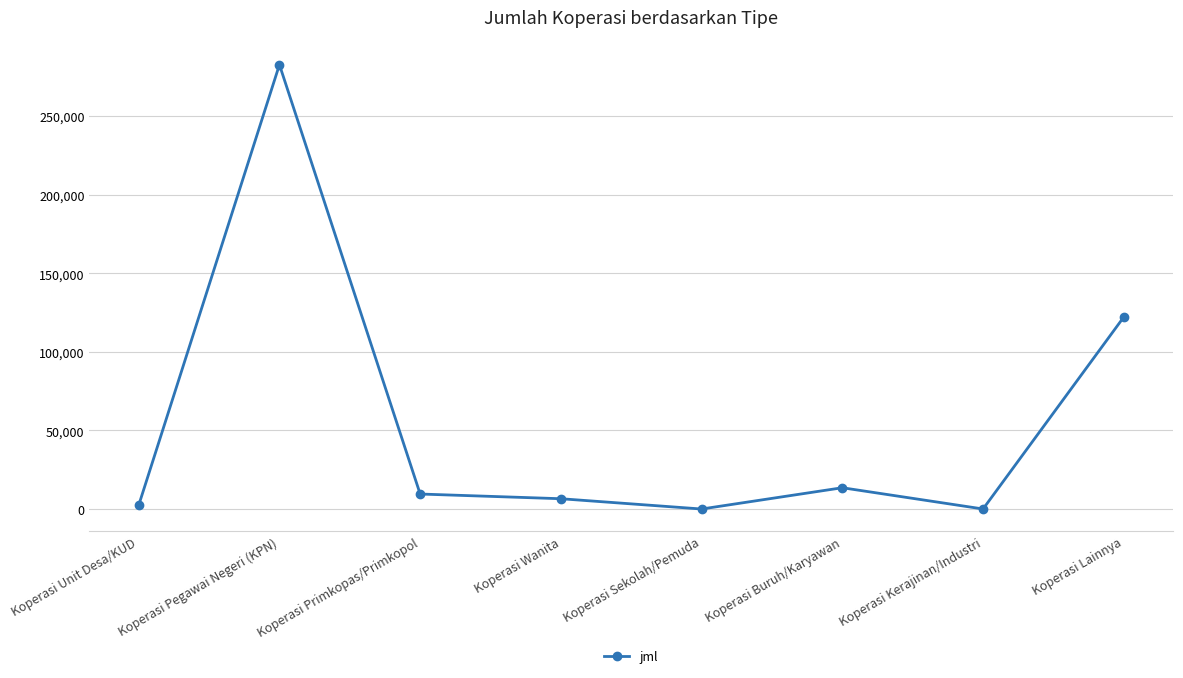

What is the label of the 7th point from the right?

Koperasi Pegawai Negeri (KPN)